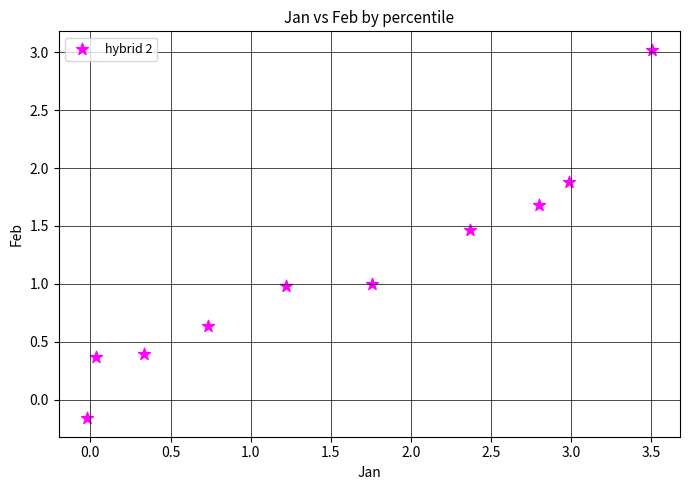

What is the average Y value?

1.1